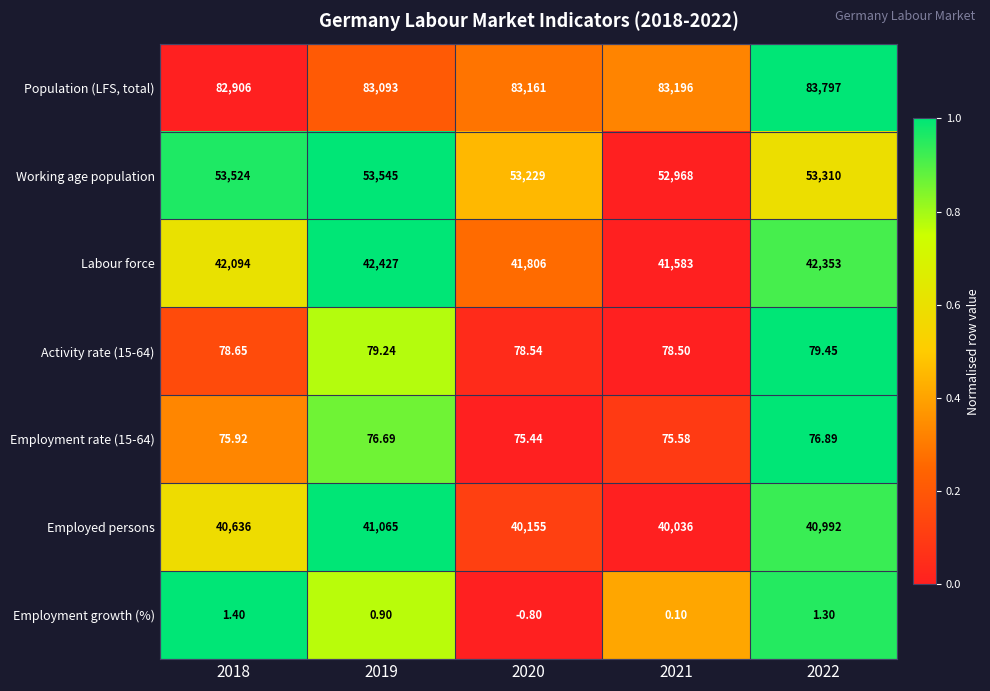

Which series has the largest total across all categories?

Population (LFS, total)